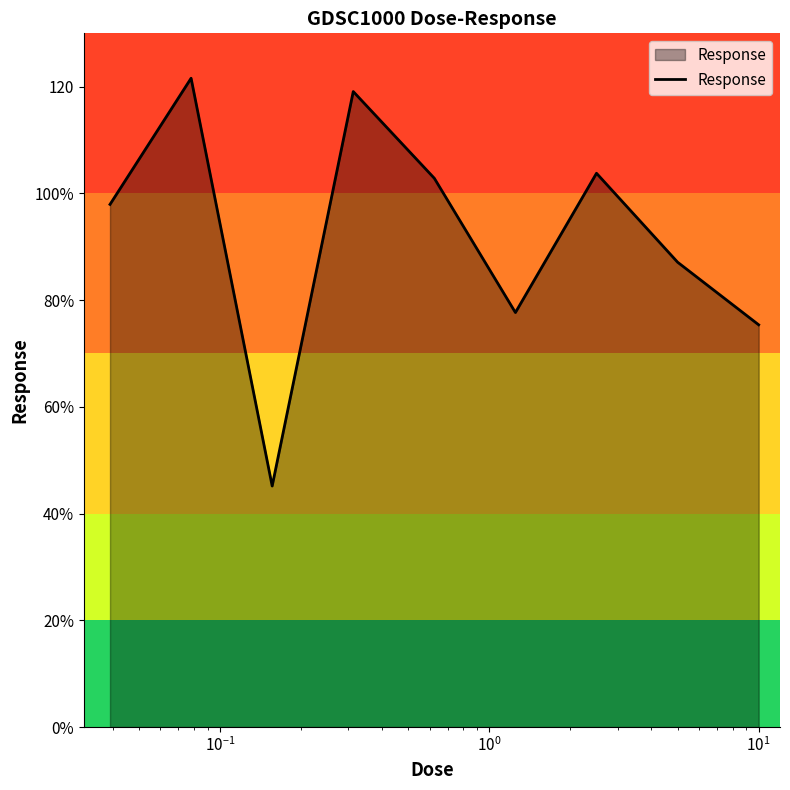

Does the chart have visible grid lines?

No